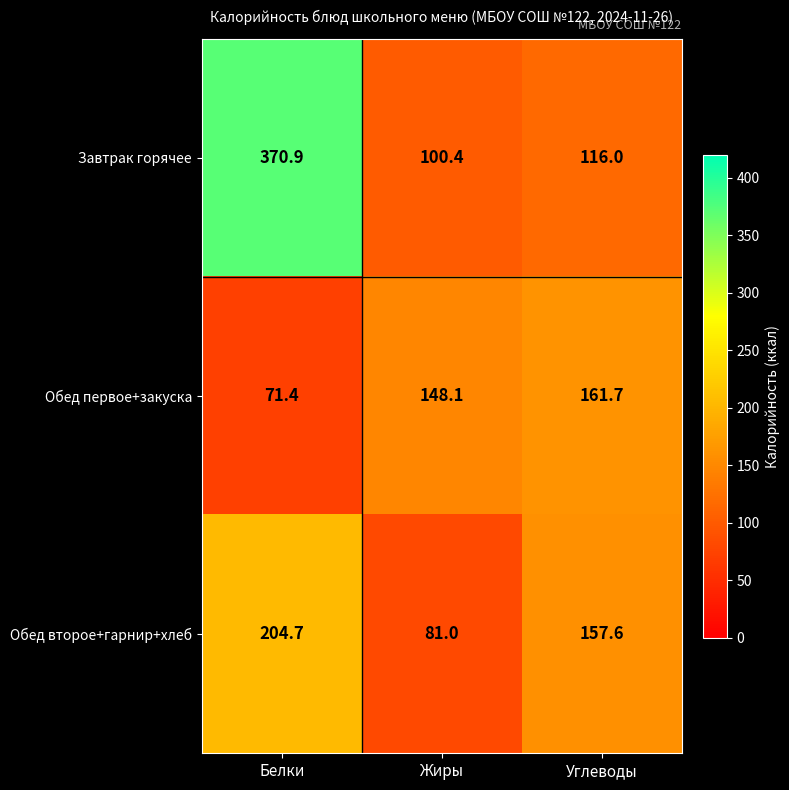

What is the minimum value for Обед второе+гарнир+хлеб?

81.0